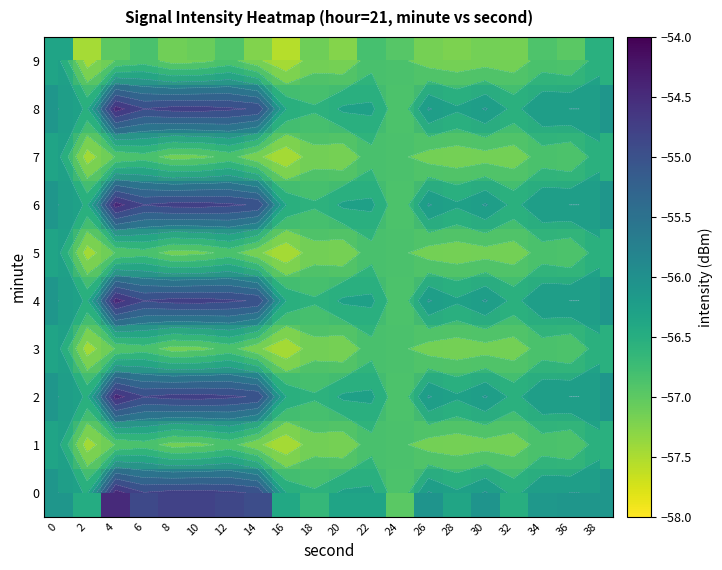

How many data points in 9 are less than -57?

11